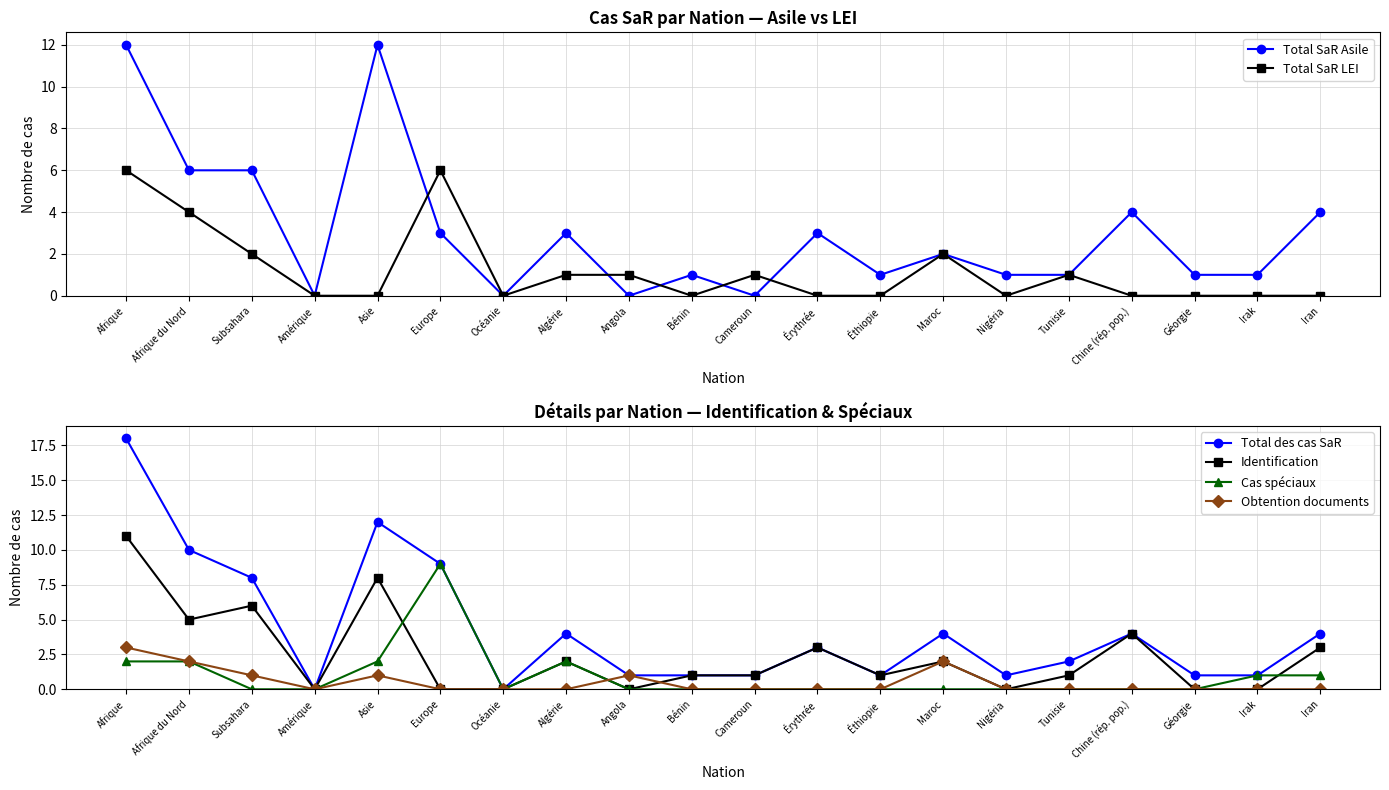

How many values in the Total des cas SaR series exceed 3?

9